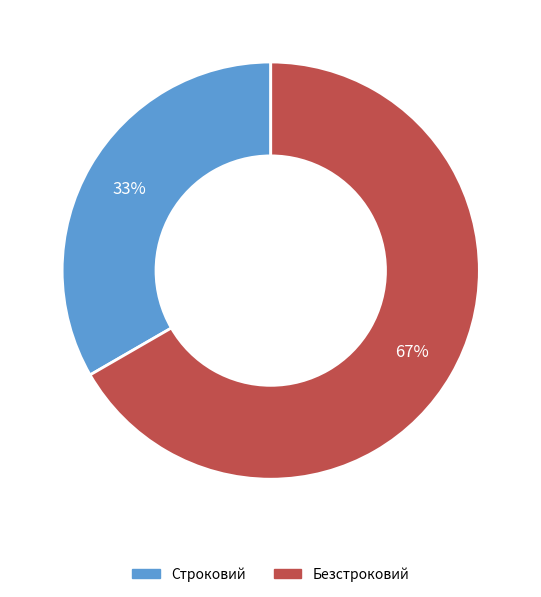

To the nearest percent, what percentage of the pie is Безстроковий?

67%